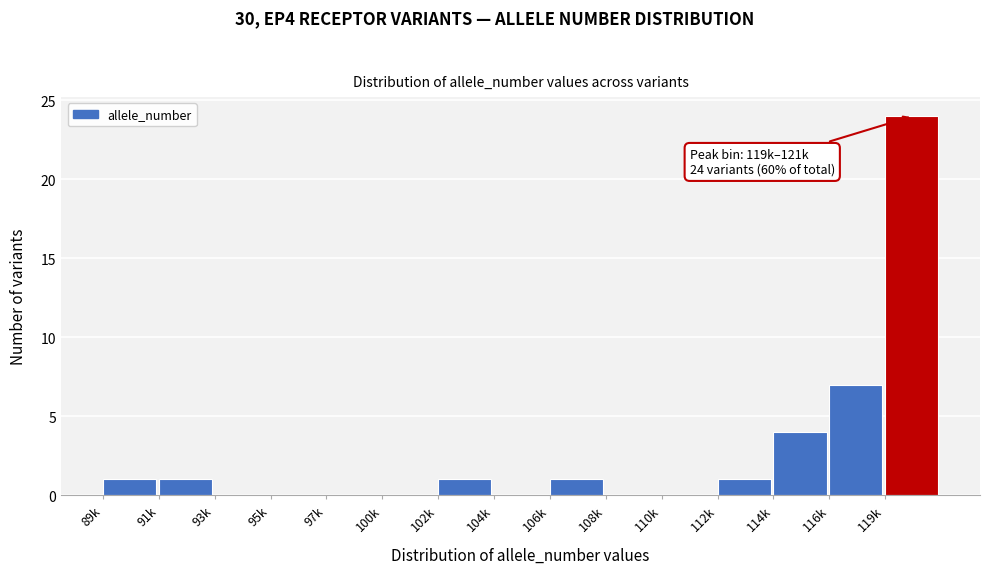

Reading left to right, what are all the values shown in this chart?

89k=1	91k=1	93k=0	95k=0	97k=0	100k=0	102k=1	104k=0	106k=1	108k=0	110k=0	112k=1	114k=4	116k=7	119k=24